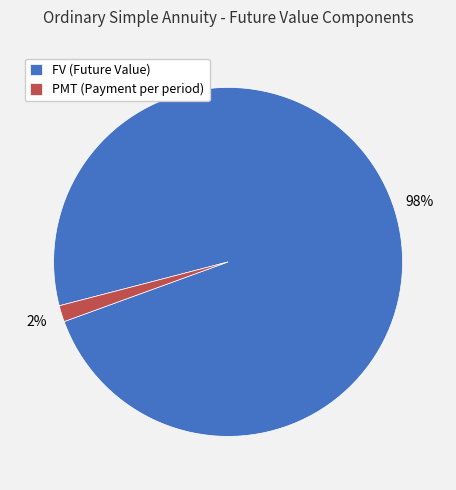

To the nearest percent, what is the combined percentage of FV (Future Value) and PMT (Payment per period)?

100%